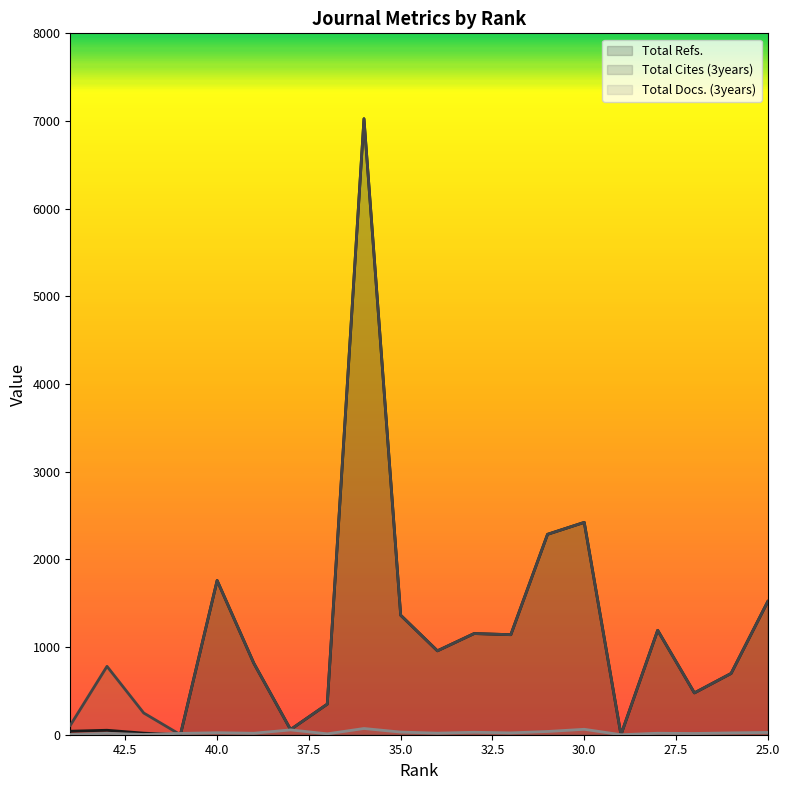

Reading right to left, extract all data points from this chart.

Total Refs. (line): 1520	699	477	1191	0	2422	2286	1141	1154	957	1363	7026	349	59	815	1759	0	18	51	40
Total Cites (3years) (line): 1520	699	477	1191	0	2422	2286	1141	1154	957	1363	7026	349	59	815	1759	0	248	780	107
Total Docs. (3years) (line): 26	21	14	17	0	62	37	21	28	18	30	71	10	55	17	23	15	3	16	3